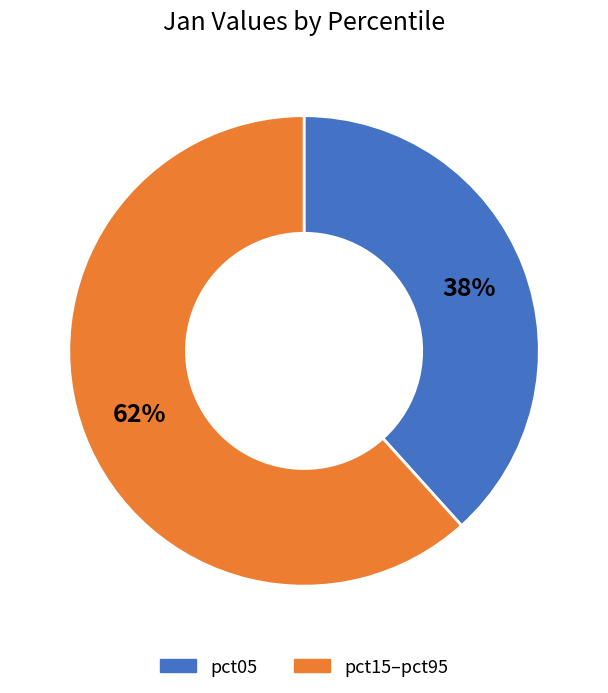

Is there any slice that represents more than half of the pie?

Yes